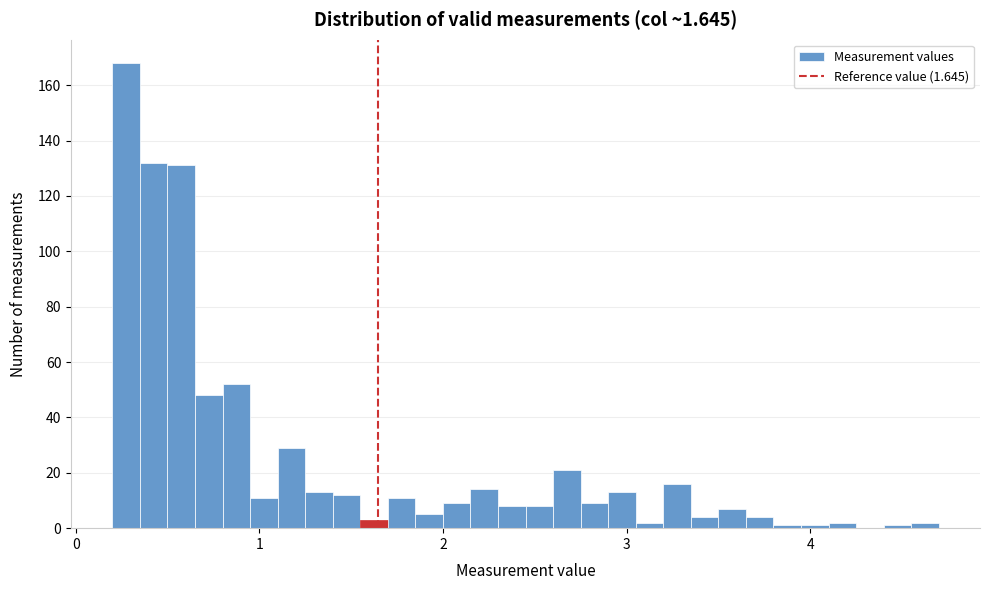

Around what value on the x-axis is the tallest bar? Give the approximate position of its centre, as read against the axis.

0.3